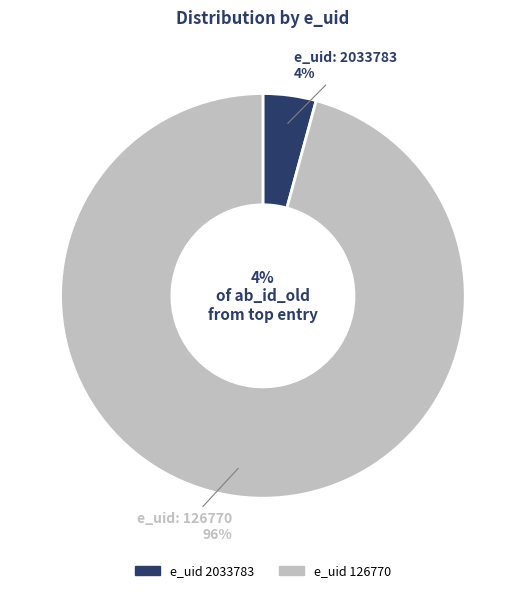

To the nearest percent, what is the difference between the largest and smallest slice percentages?

92%